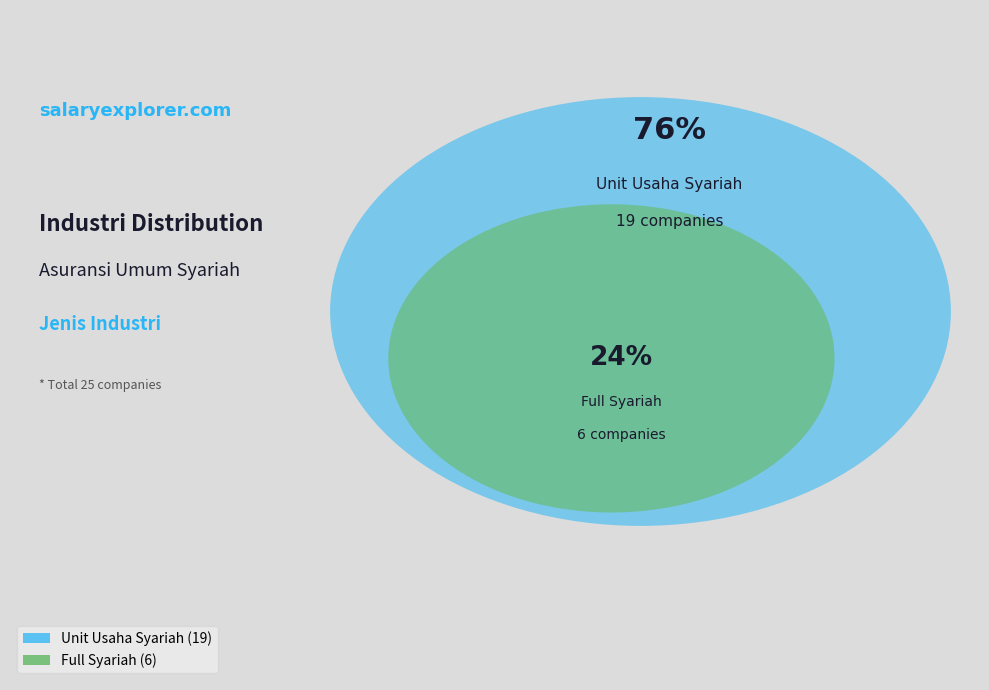

True or false: Unit Usaha Syariah accounts for 63% of the total.

False